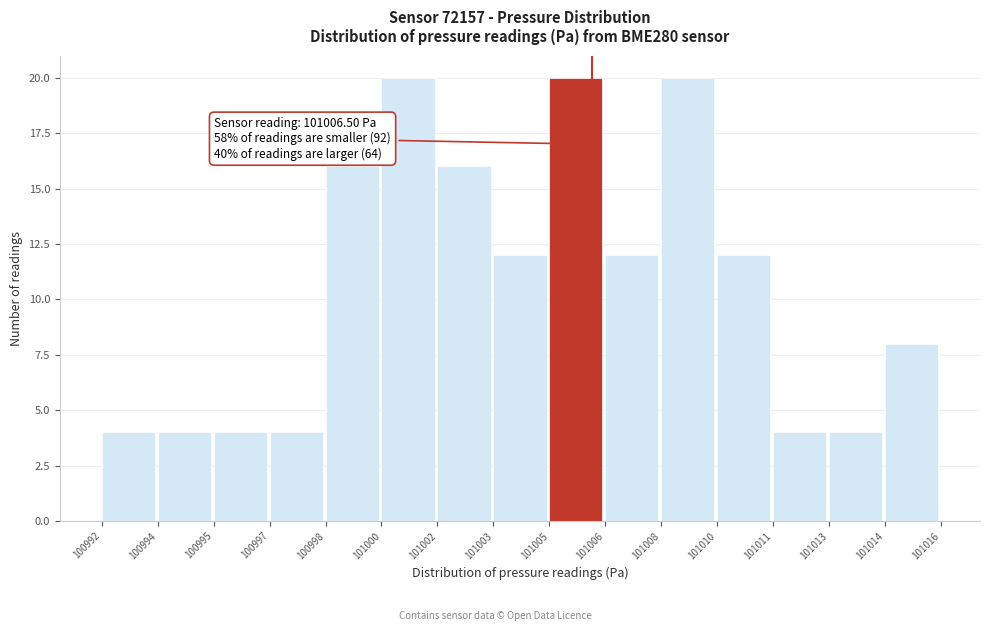

Reading left to right, list all the values displayed in this chart.

4	4	4	4	16	20	16	12	20	12	20	12	4	4	8